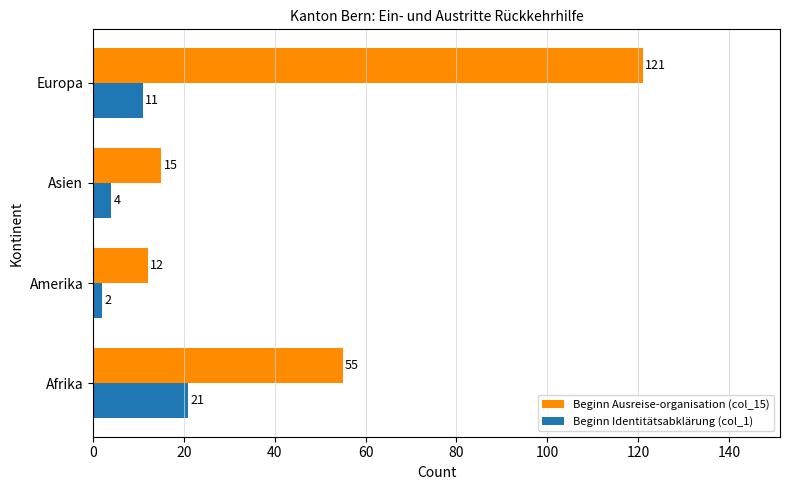

Which label corresponds to the smallest value in the chart?

Amerika